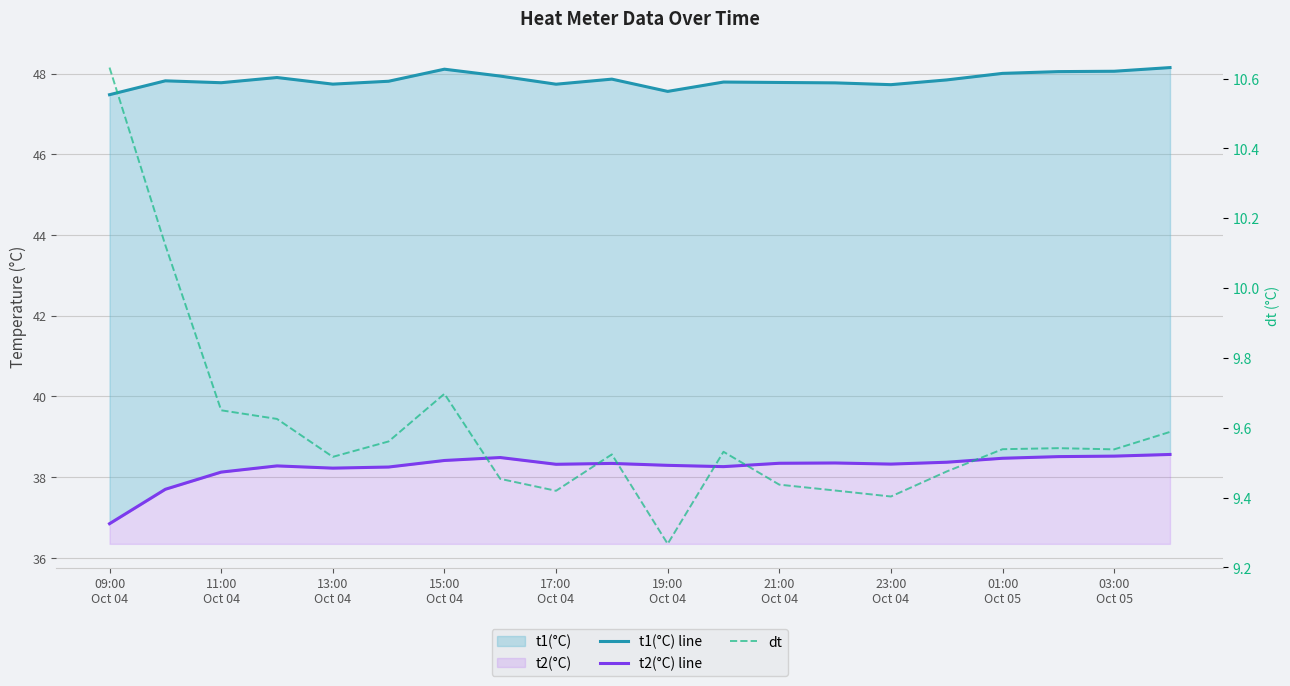

What is the value of the t1(°C) line point at the 7th from the left?

48.1